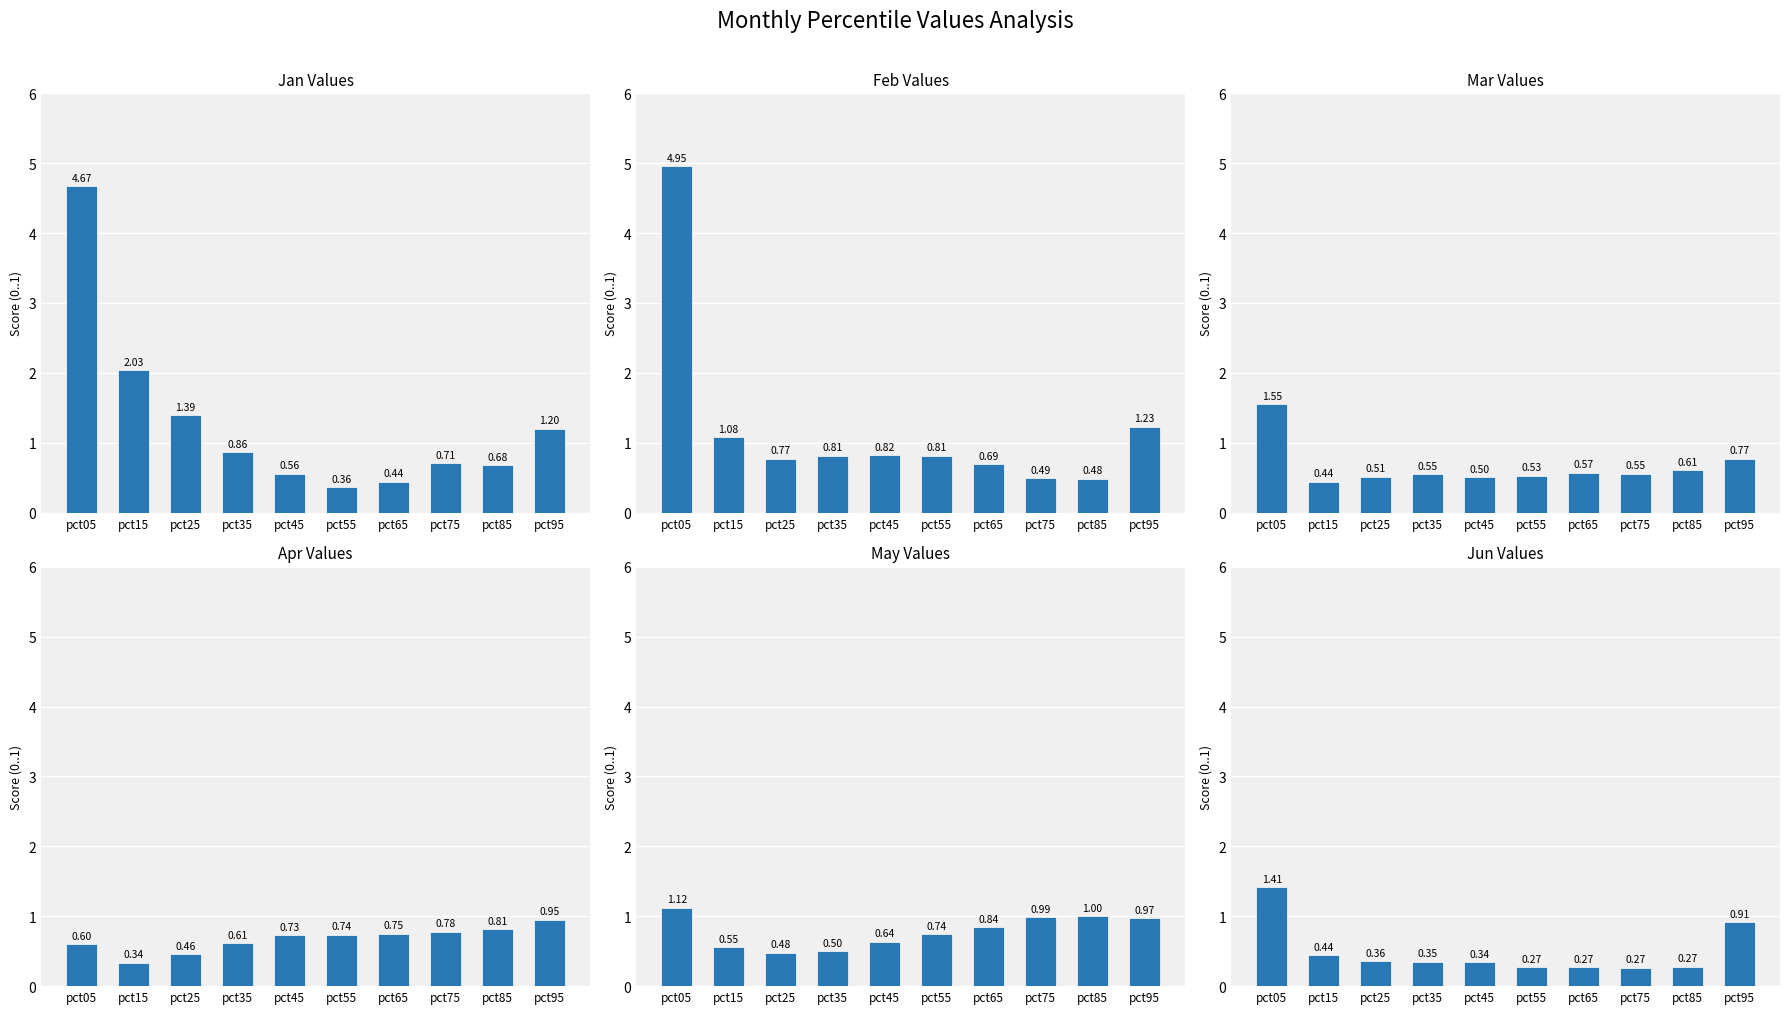

What is the value of the Mar bar at the 6th from the left?

0.5